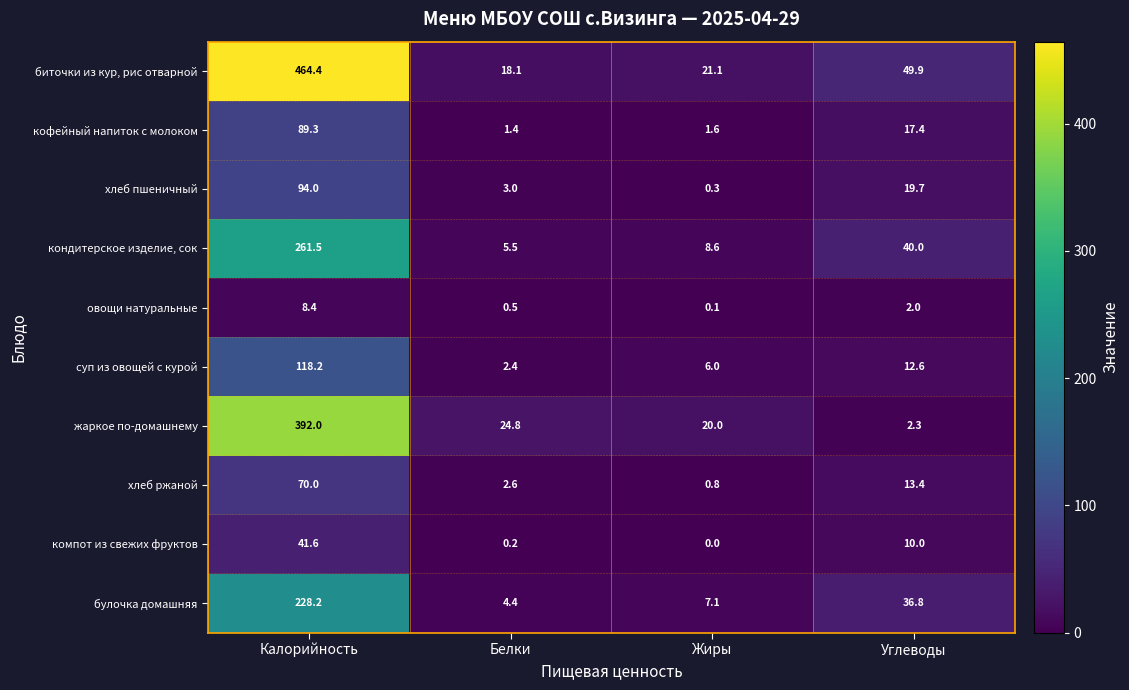

The компот из свежих фруктов series shows 10.0 at Углеводы. True or false?

True